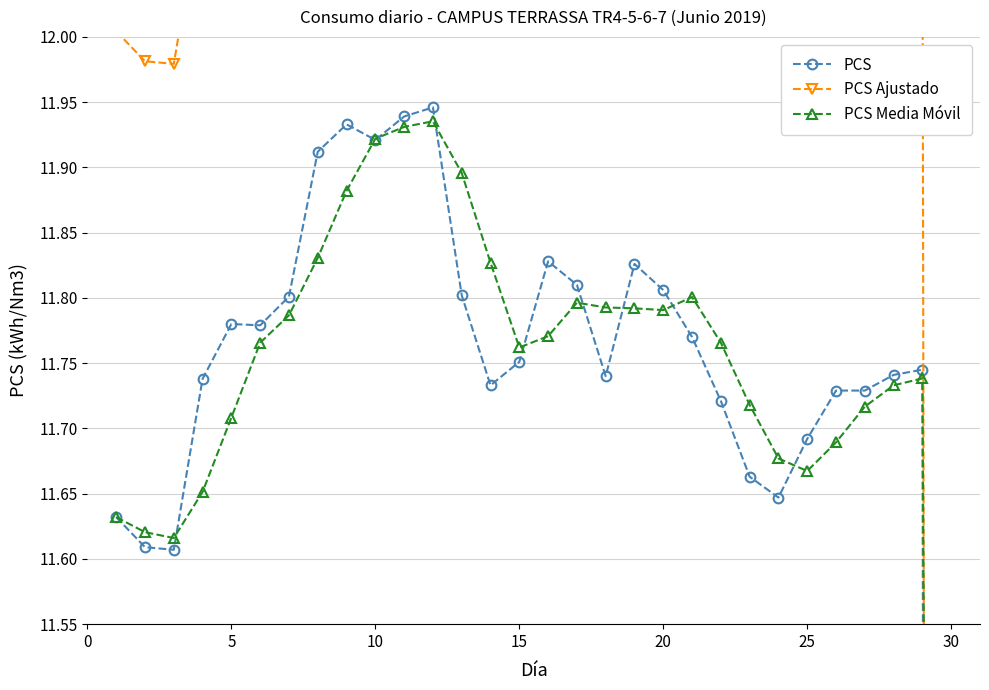

Which series changed the most between 15 and 20?

PCS Media Móvil